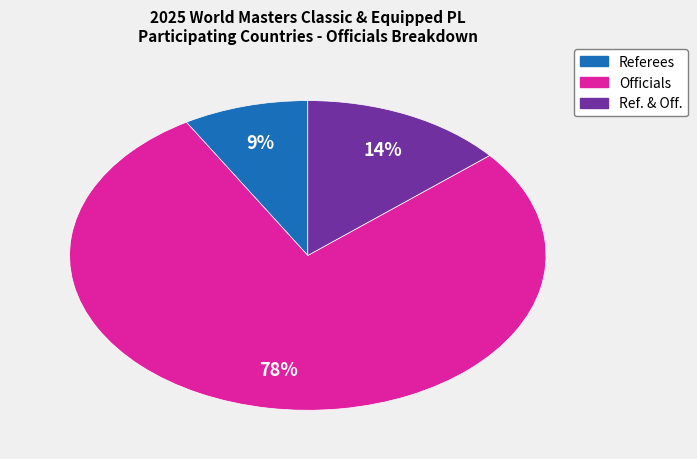

Does Officials represent more than half of the total?

Yes